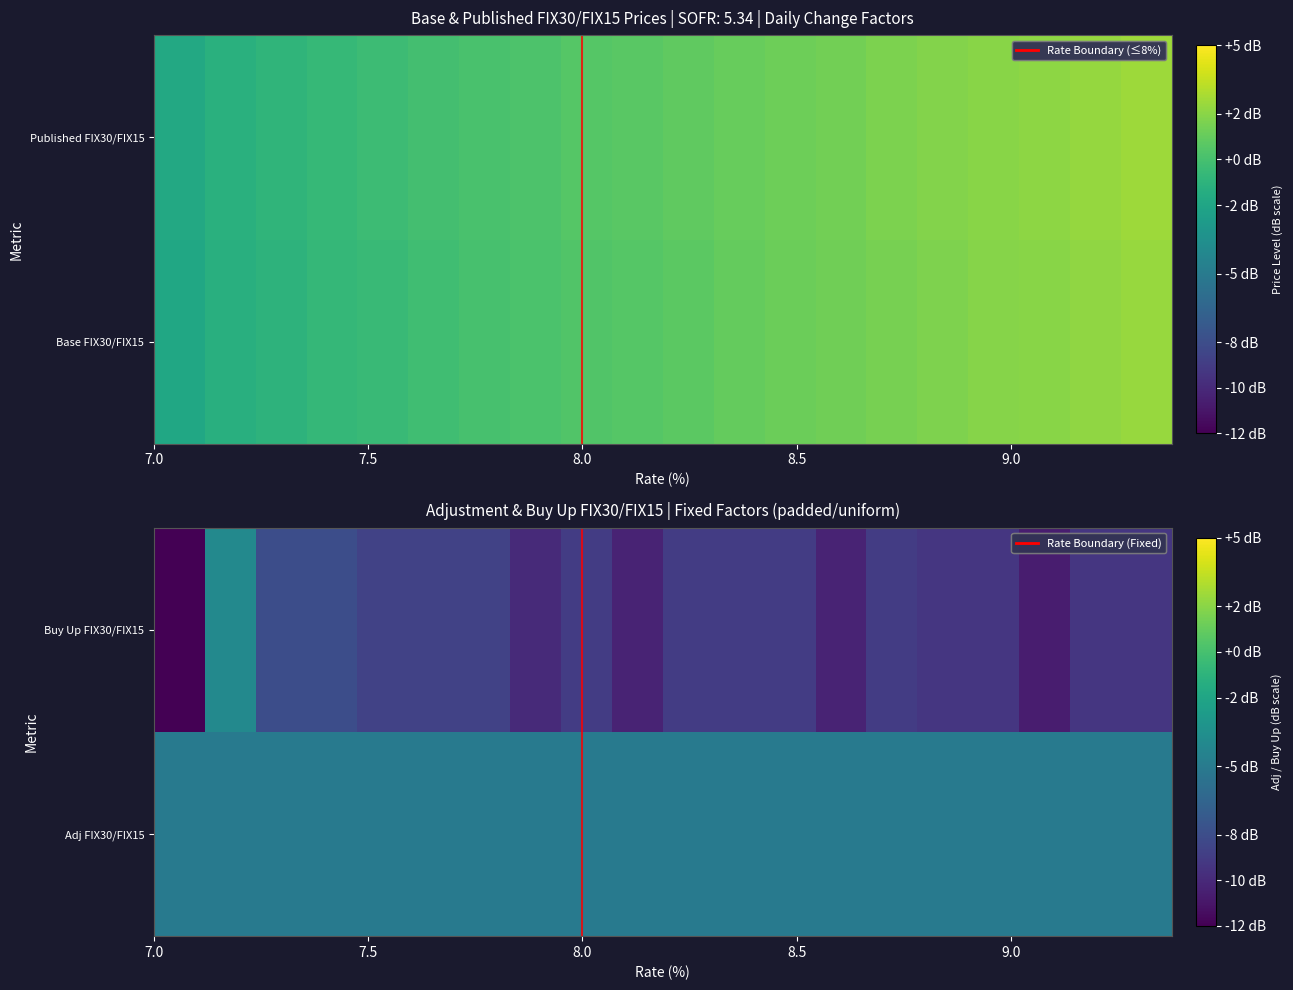

How many positive values does the Base FIX30/FIX15 series have?

14